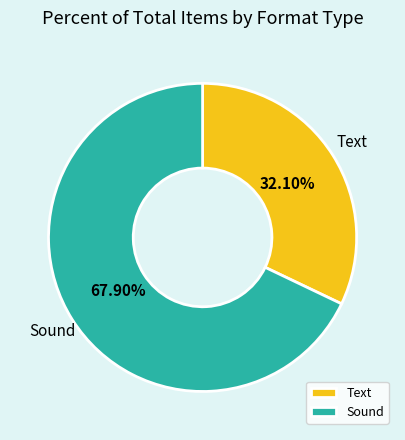

Which category has the smallest portion of the pie?

Text